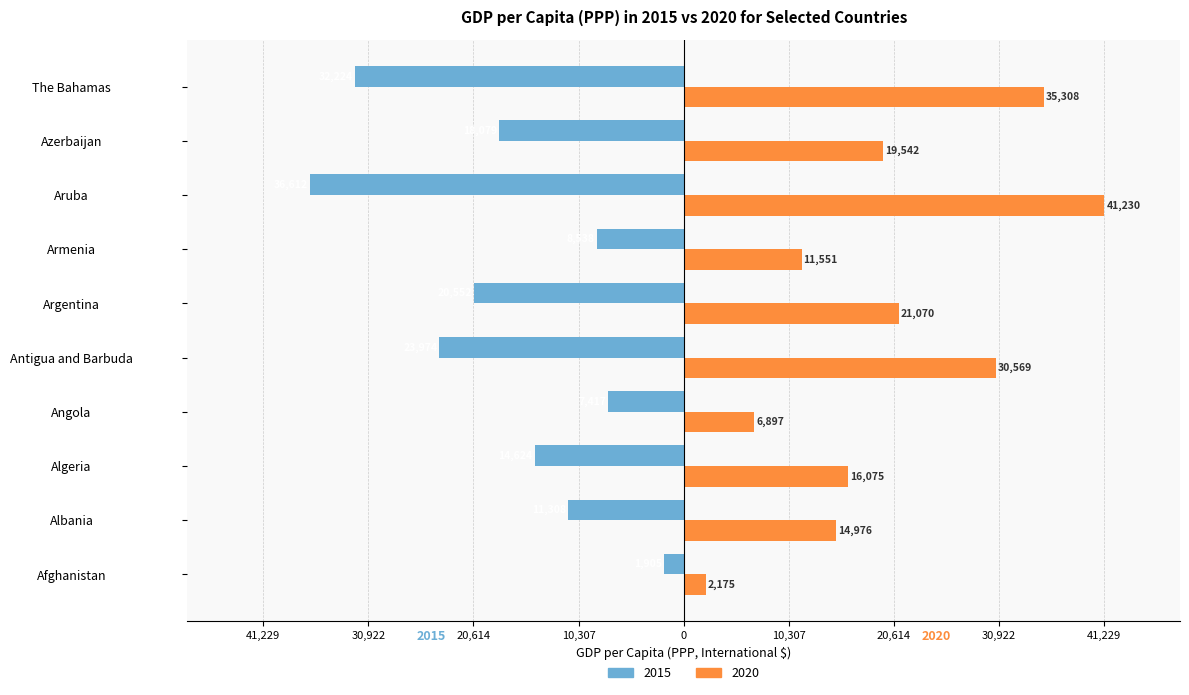

What are all the series names shown in the legend?

2015, 2020